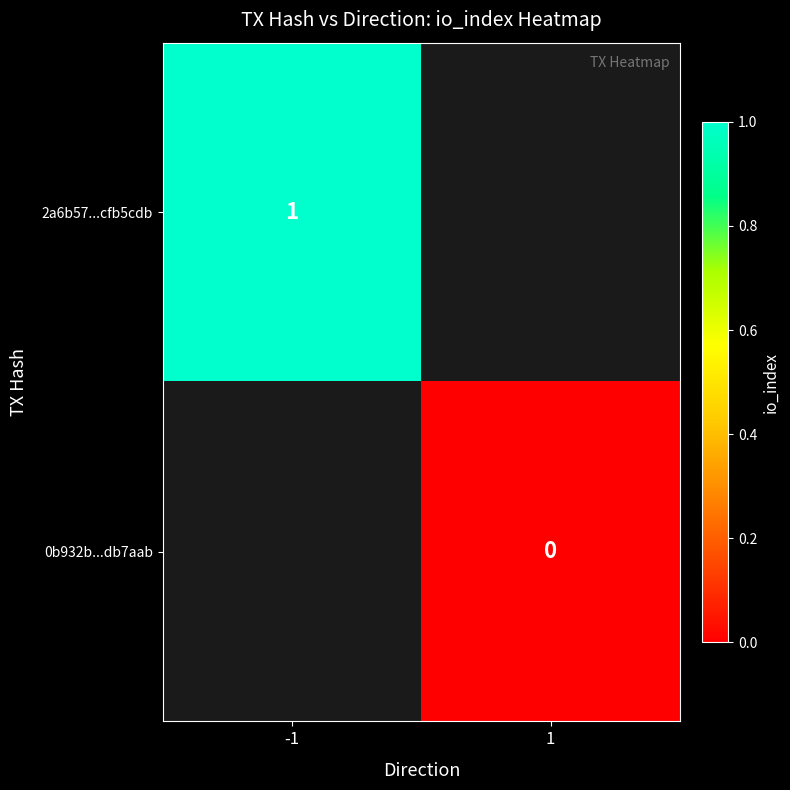

True or false: 2a6b57...cfb5cdb has a value of 0 at -1.

False